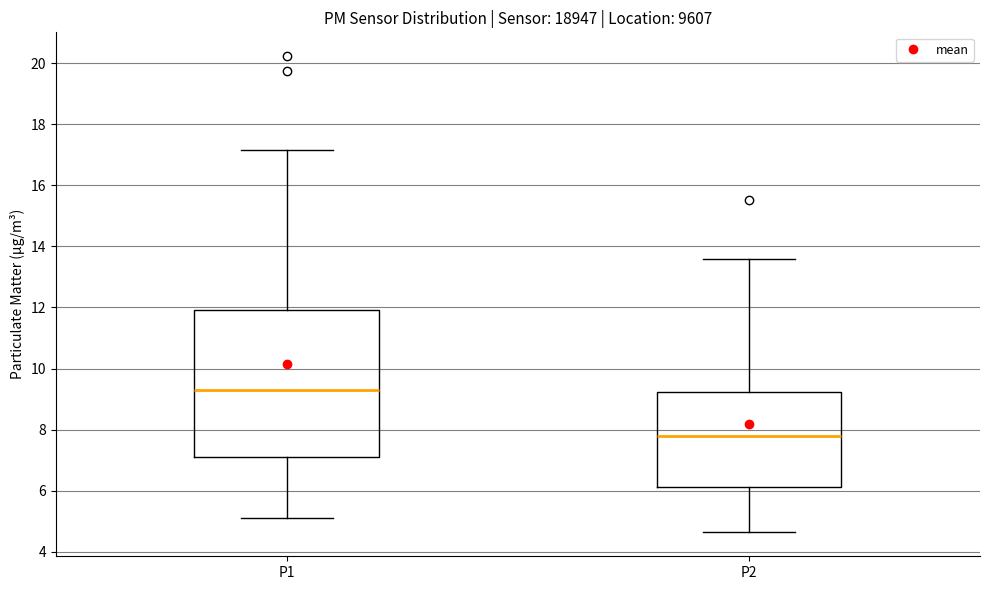

Where is the upper edge of the box for P1 on the y-axis? The values are not printed on the chart, so give them approximately, as read against the axis.

12.0